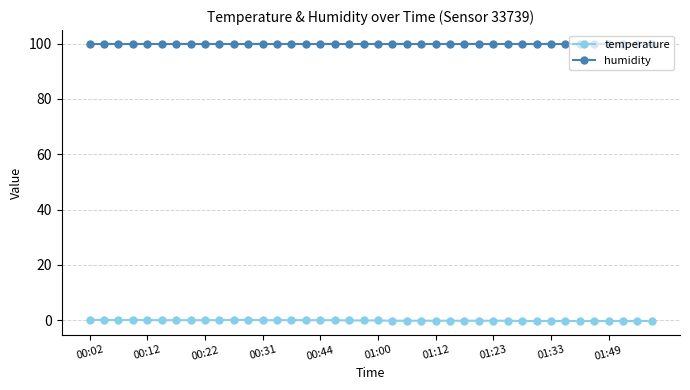

How many series are shown in this chart?

2